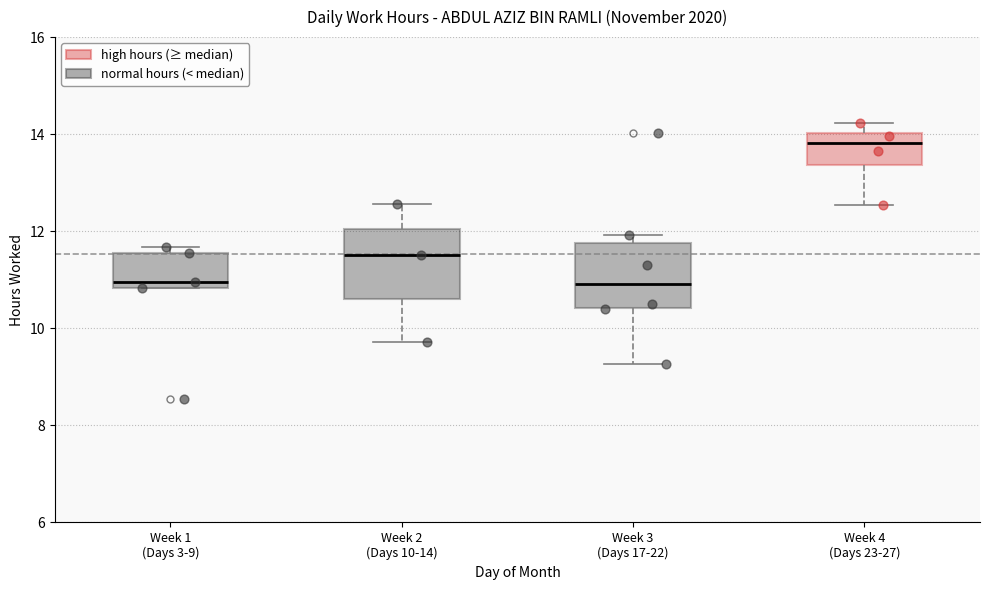

Reading left to right, read every box against the y-axis: the position of its median line, the range the box covers, and the ends of its whiskers. The values are not printed on the chart, so give them approximately, as read against the axis.

Week 1 (Days 3-9): median 11.0, box 10.8 to 11.6, whiskers 10.8 to 11.6 (just above the box's upper edge)
Week 2 (Days 10-14): median 11.6, box 10.6 to 12.0, whiskers 9.8 to 12.6
Week 3 (Days 17-22): median 11.0, box 10.4 to 11.8, whiskers 9.2 to 12.0
Week 4 (Days 23-27): median 13.8, box 13.4 to 14.0, whiskers 12.6 to 14.2